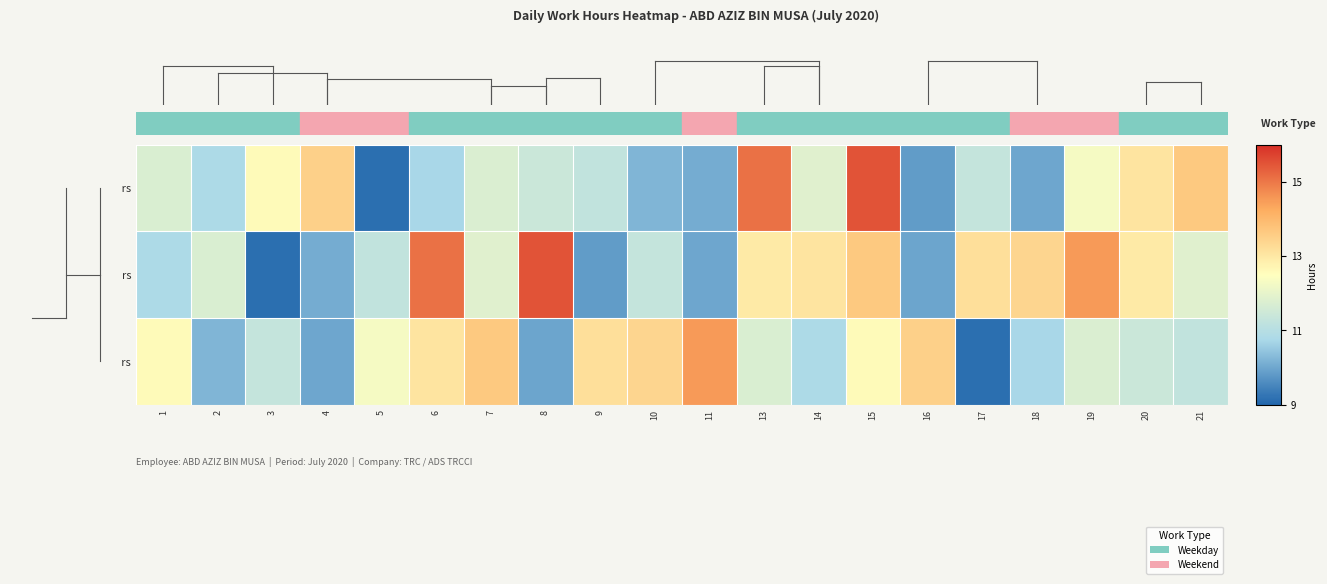

Which has a higher value, 10 or 15?

15